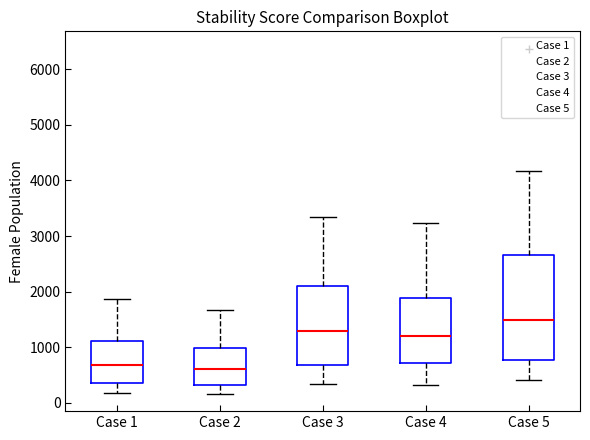

Comparing the boxes themselves (not the whiskers), which one is the tallest?

Case 5